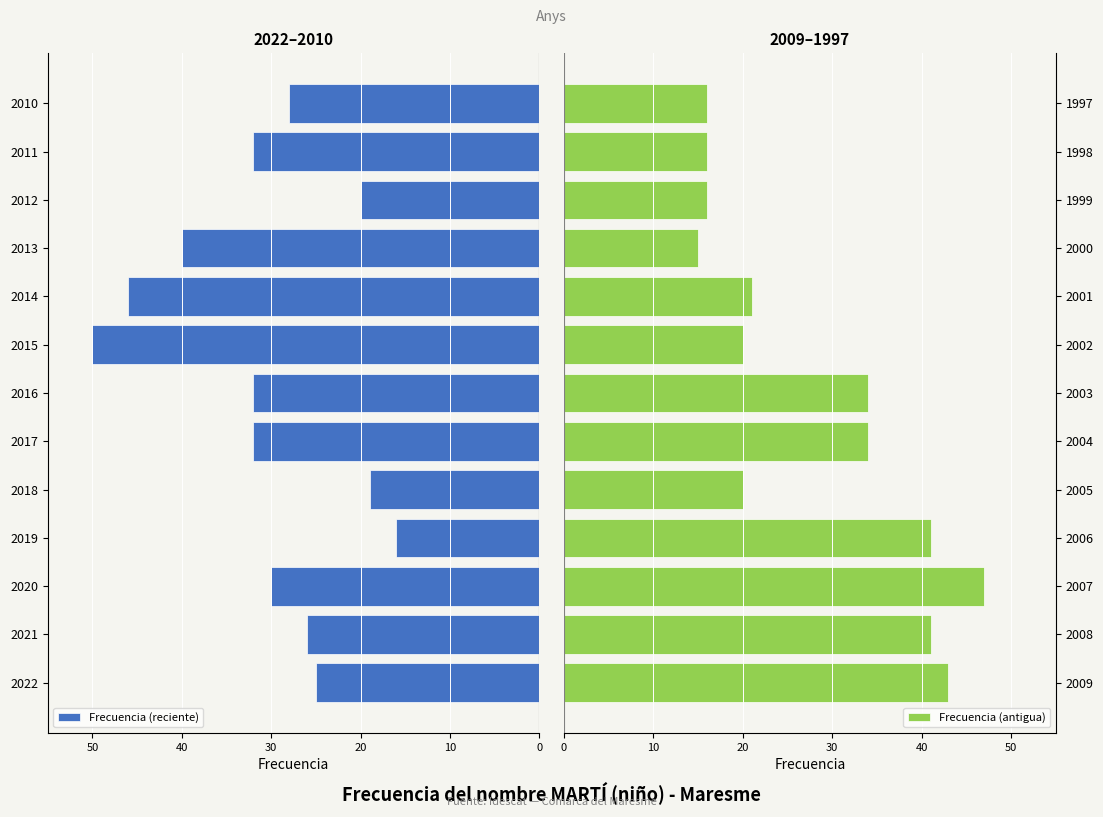

Which category has the highest value in the Frecuencia (antigua) series?

2007